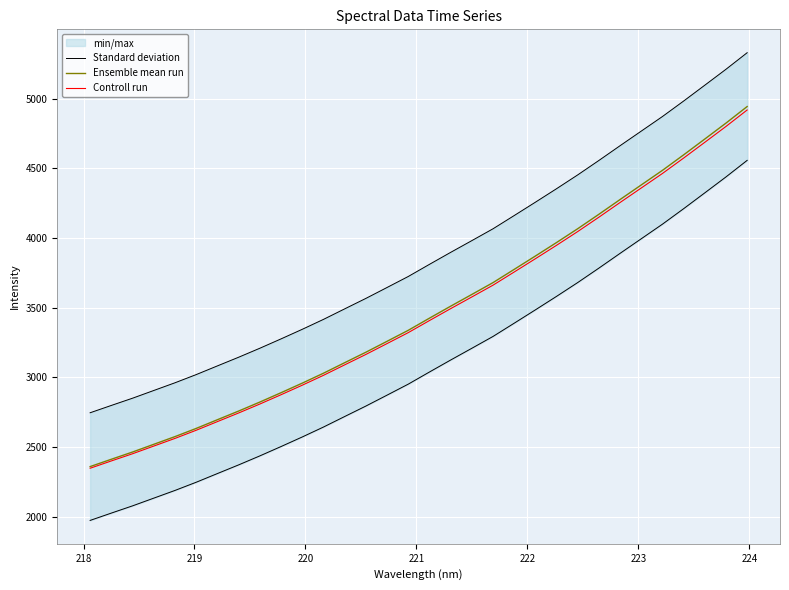

What is the minimum value for Controll run?

2347.5